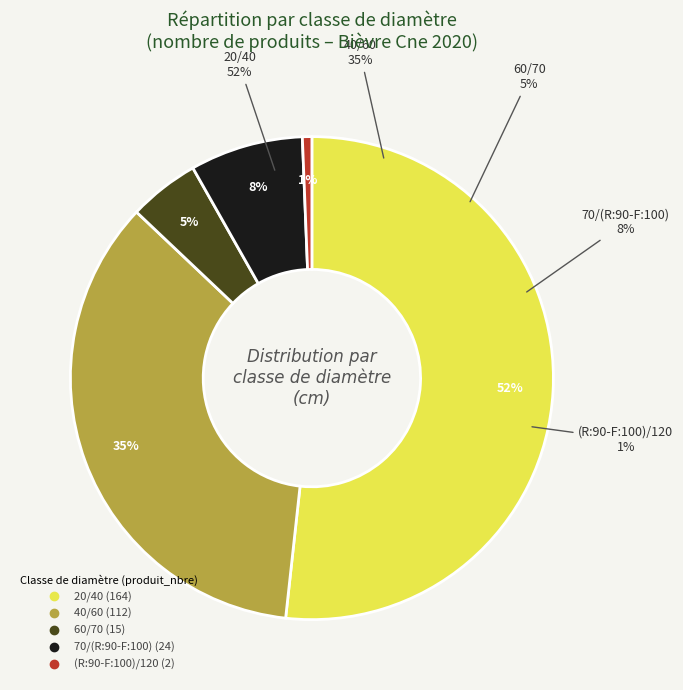

Combined, what portion of the pie is (R:90-F:100)/120 and 40/60?

36.0%